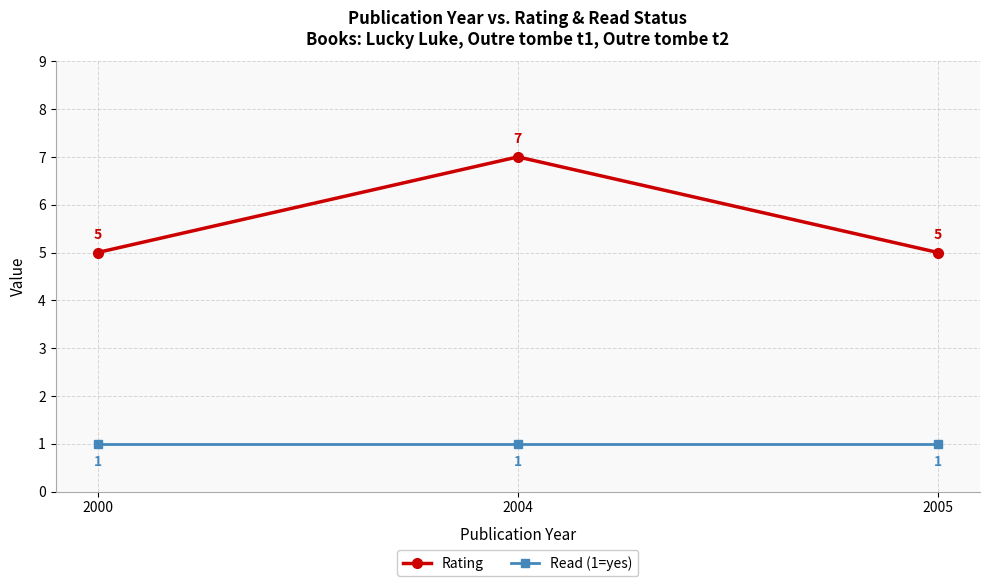

What is the maximum value shown in the chart?

7